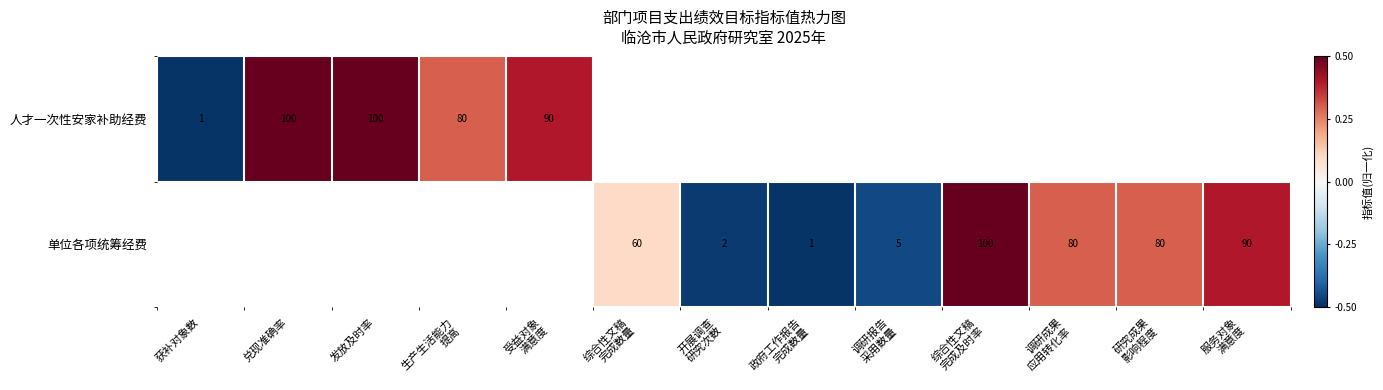

At which category does the chart reach its minimum across all series?

获补对象数